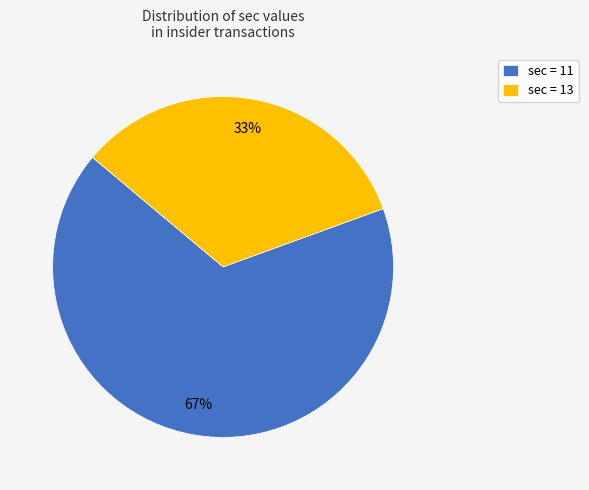

The sec = 13 slice represents 19% of the pie. True or false?

False